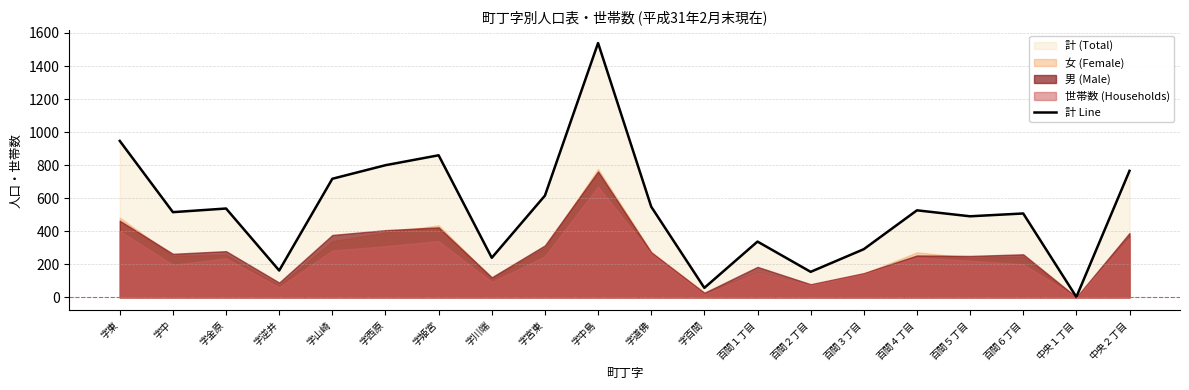

What is the sum of all values?

10624